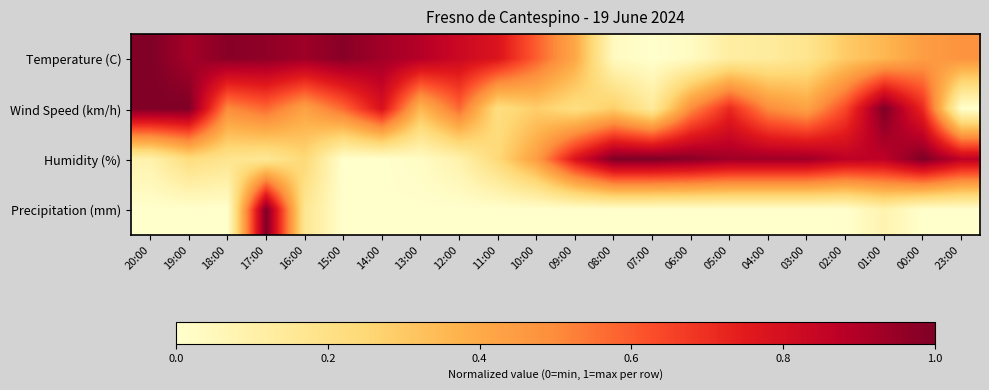

How many series are shown in this chart?

4